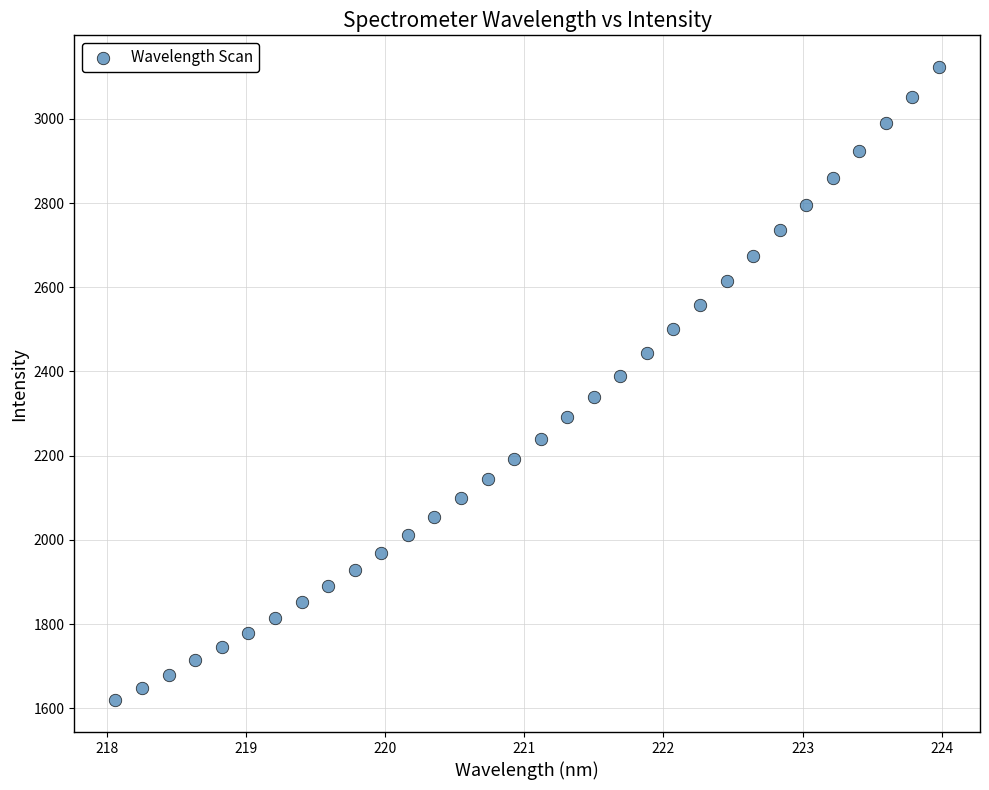

What is the range of Y values (max minus min)?

1504.3